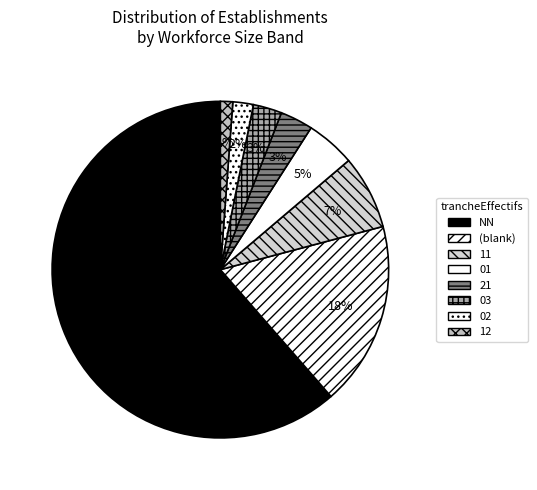

Count the number of slices in the pie.

8